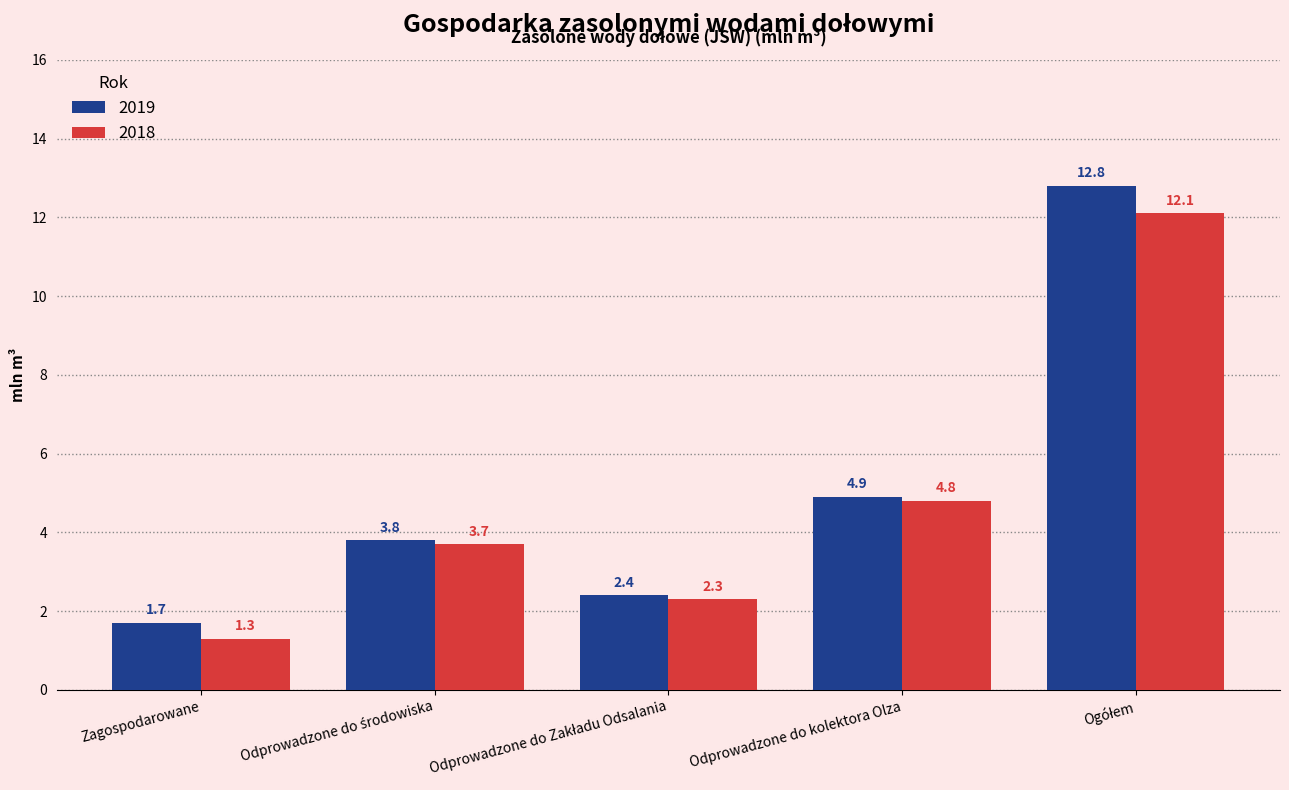

Which series has the largest total across all categories?

2019